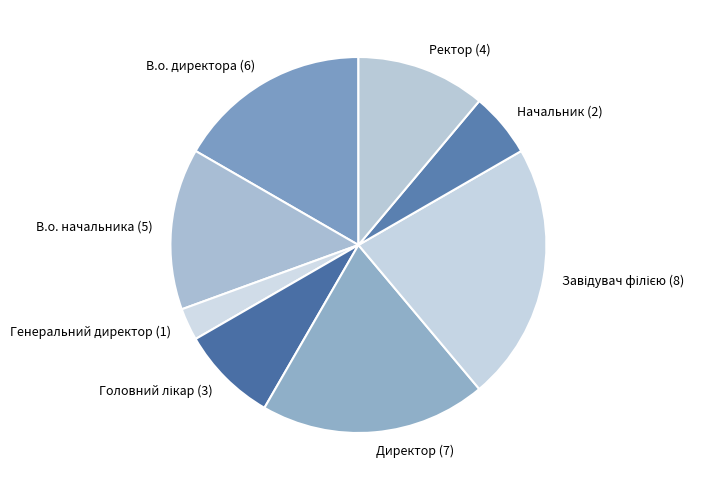

Approximately how many times larger is the value at В.о. директора compared to В.о. начальника?

1.2